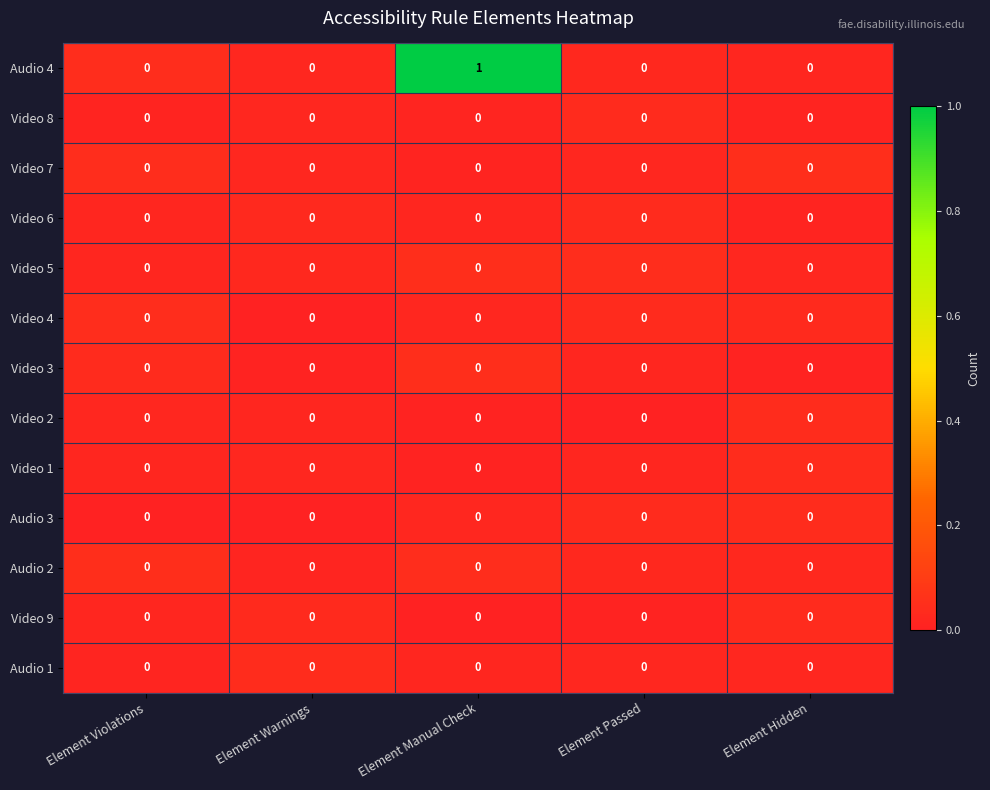

Which category has the highest value across all series?

Element Manual Check